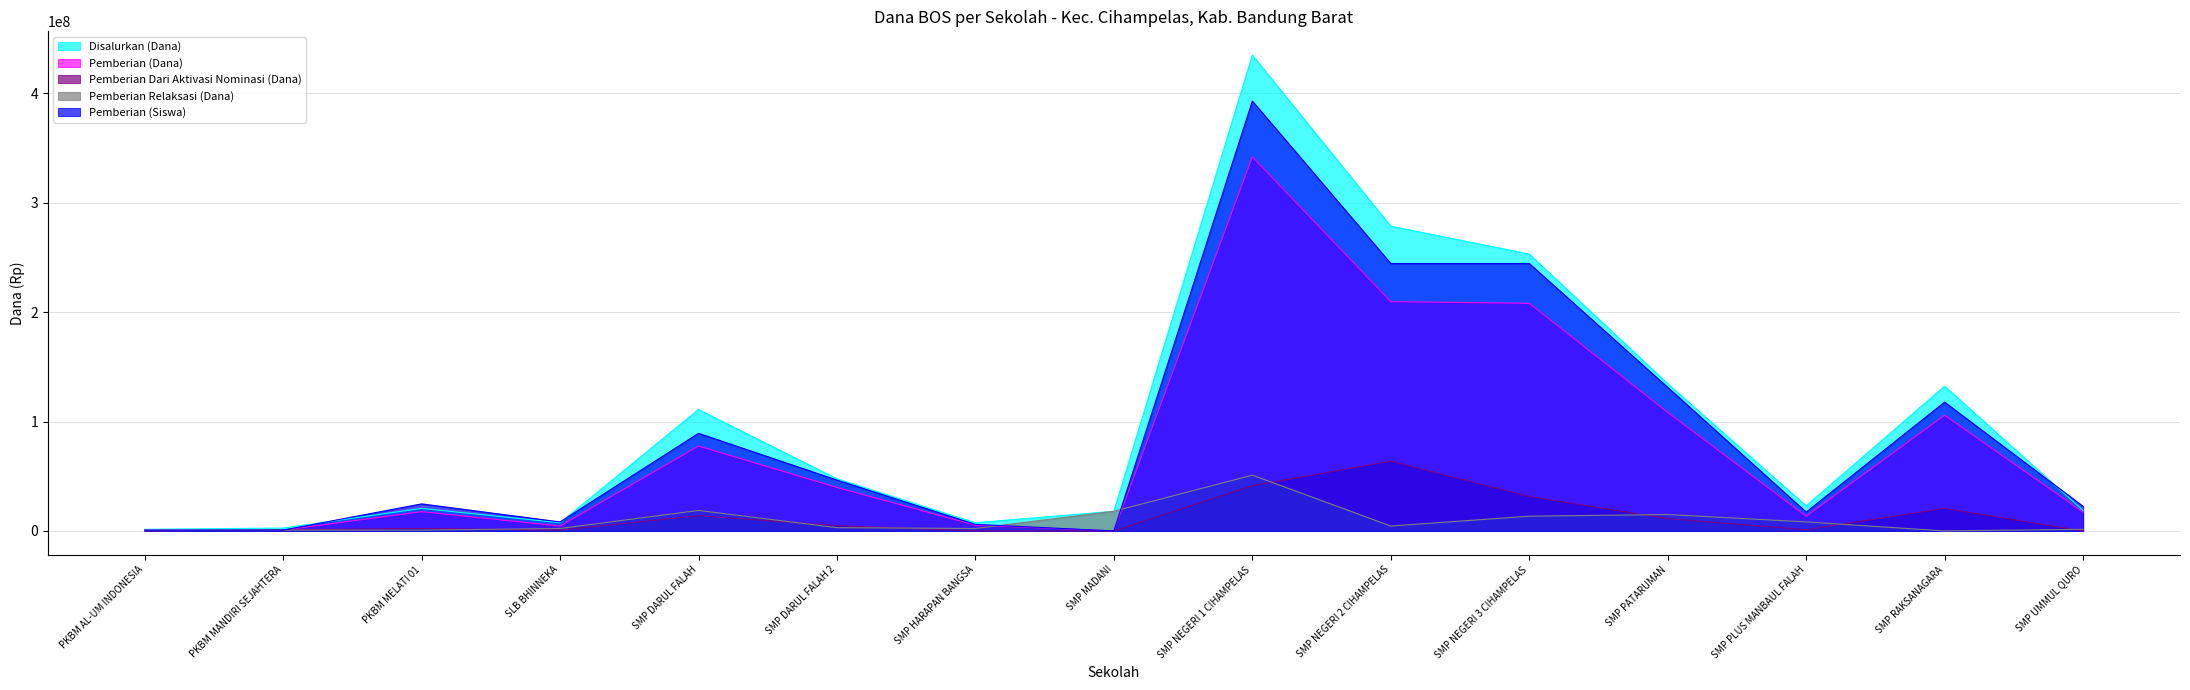

True or false: Pemberian Relaksasi (Dana) and Pemberian Dari Aktivasi Nominasi (Dana) intersect in this chart.

True